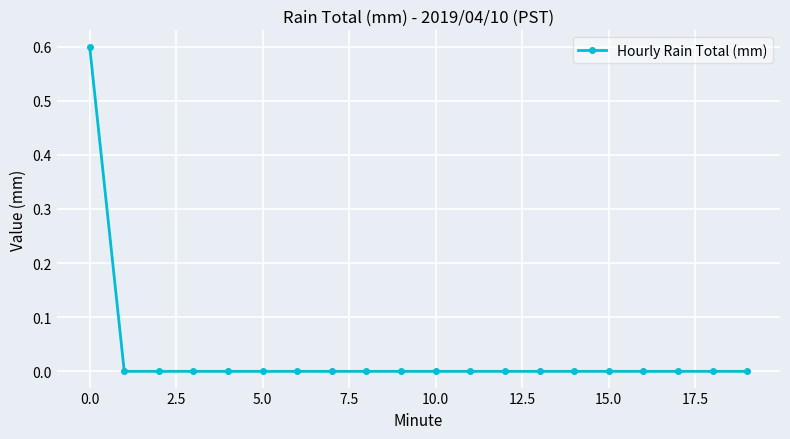

What is the value of the 1st point from the left?

0.6